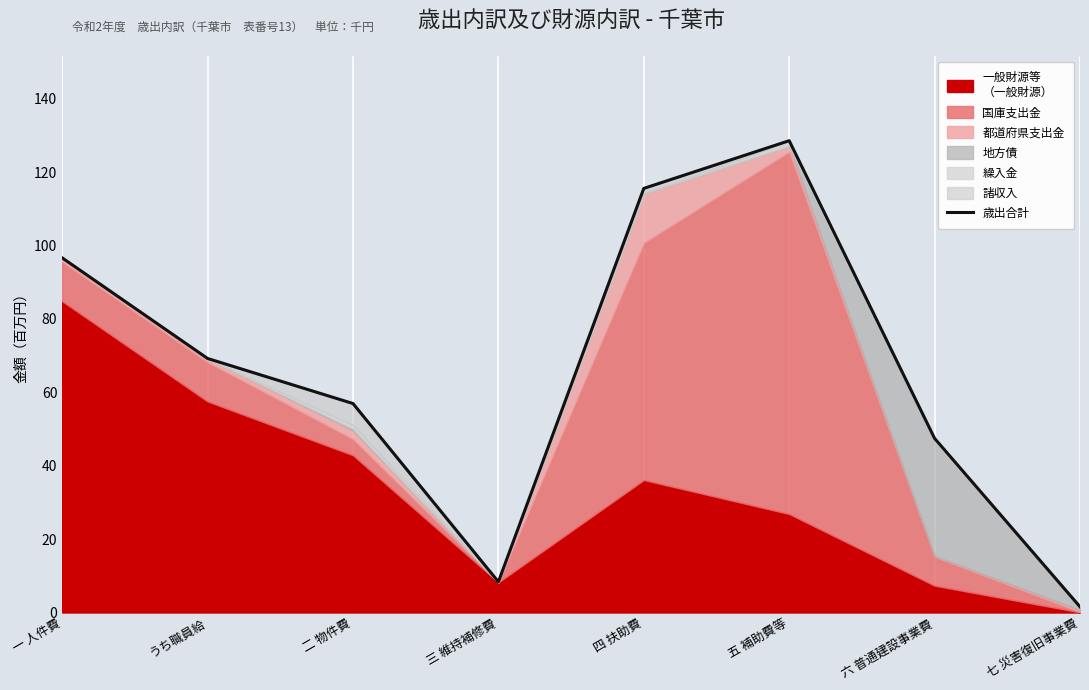

What is the sum of the values at うち職員給 and 四 扶助費?

184.7